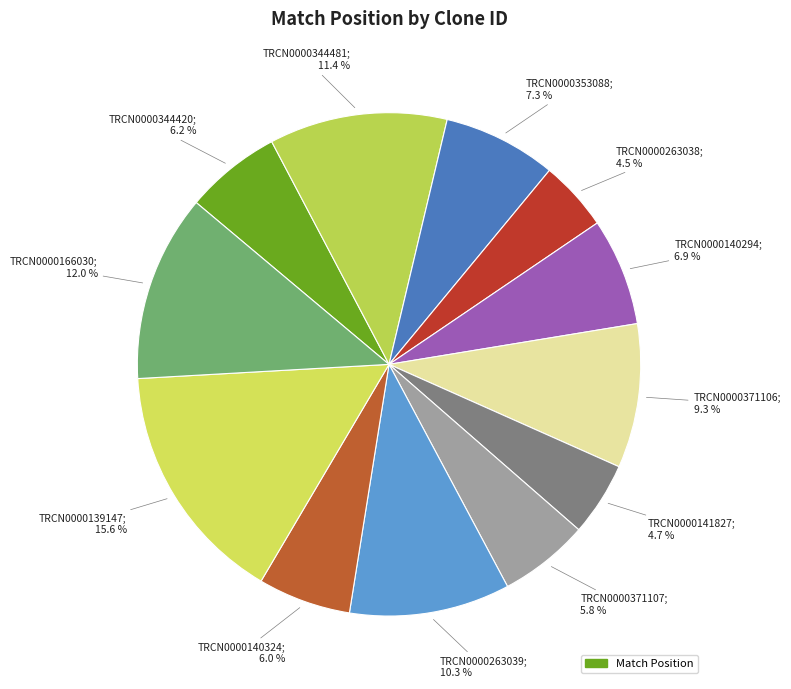

Is there a majority slice in this chart?

No